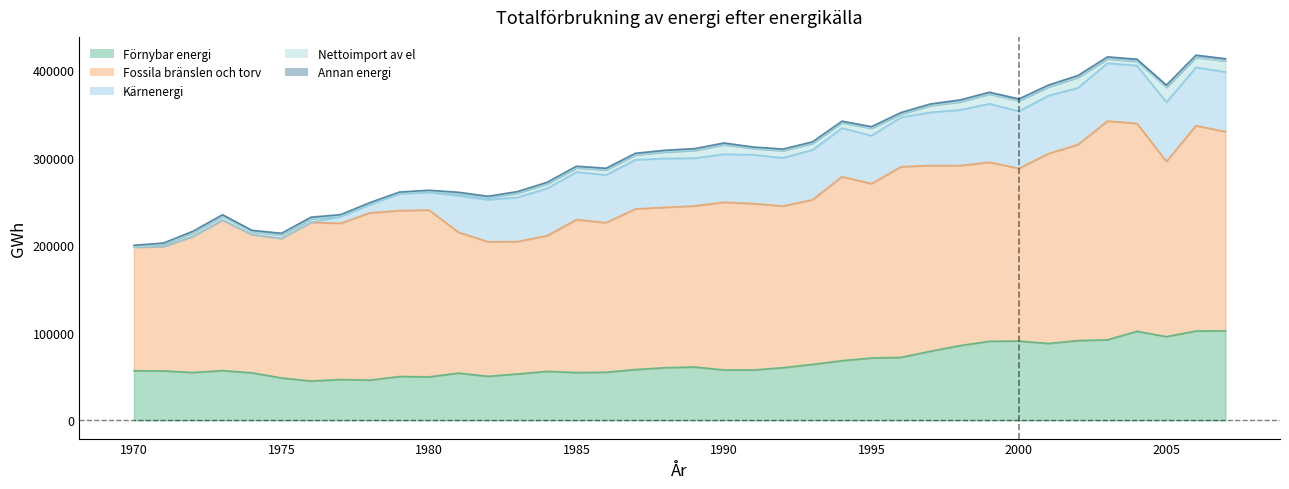

True or false: Annan energi has a value of 1864 at 1973.

True